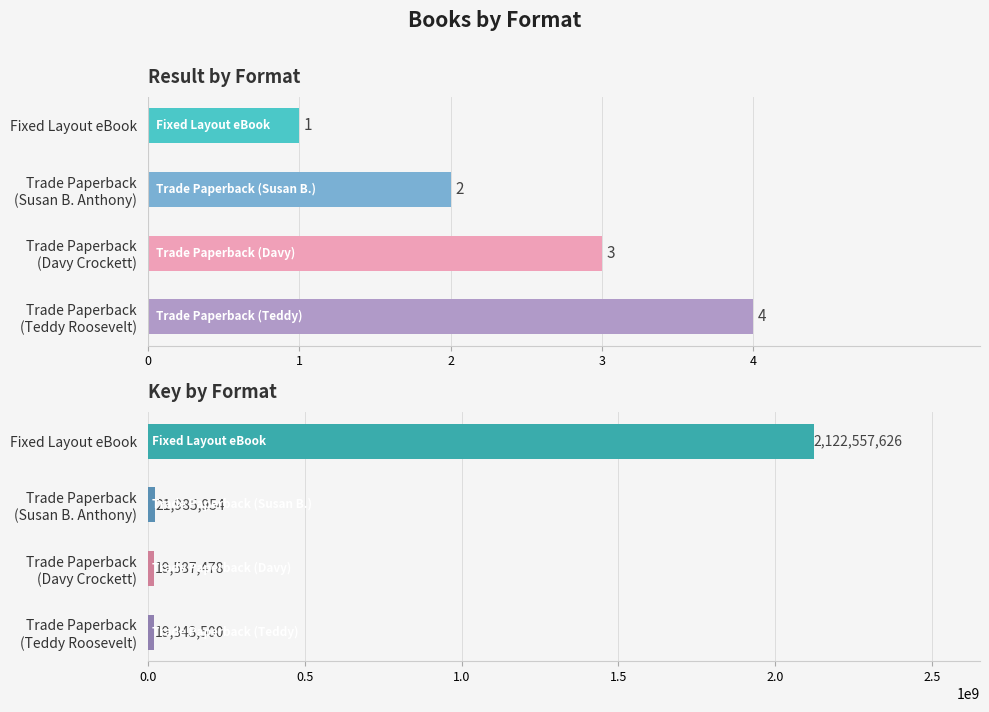

Reading right to left, list all the values displayed in this chart.

Result: 4	3	2	1
Key: 19343500	19587478	21985954	2122557626